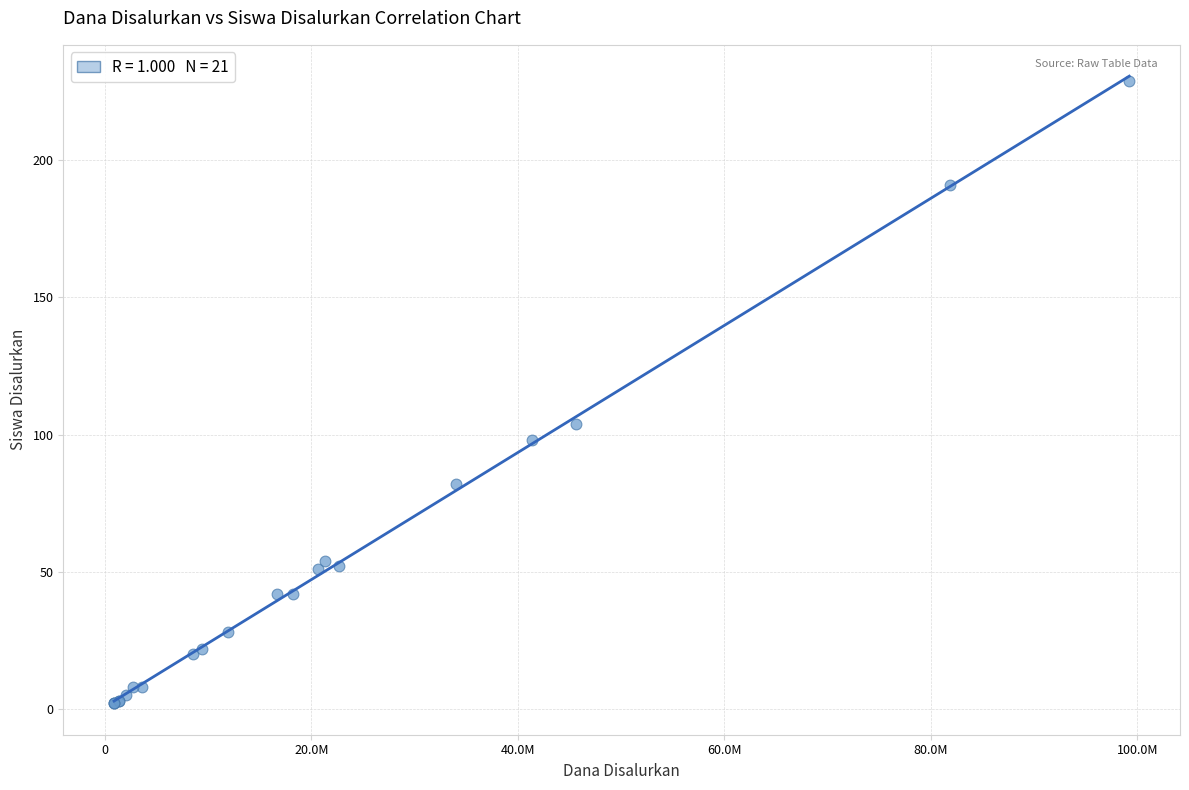

What Y value in the scatter plot is closest to 115?

104